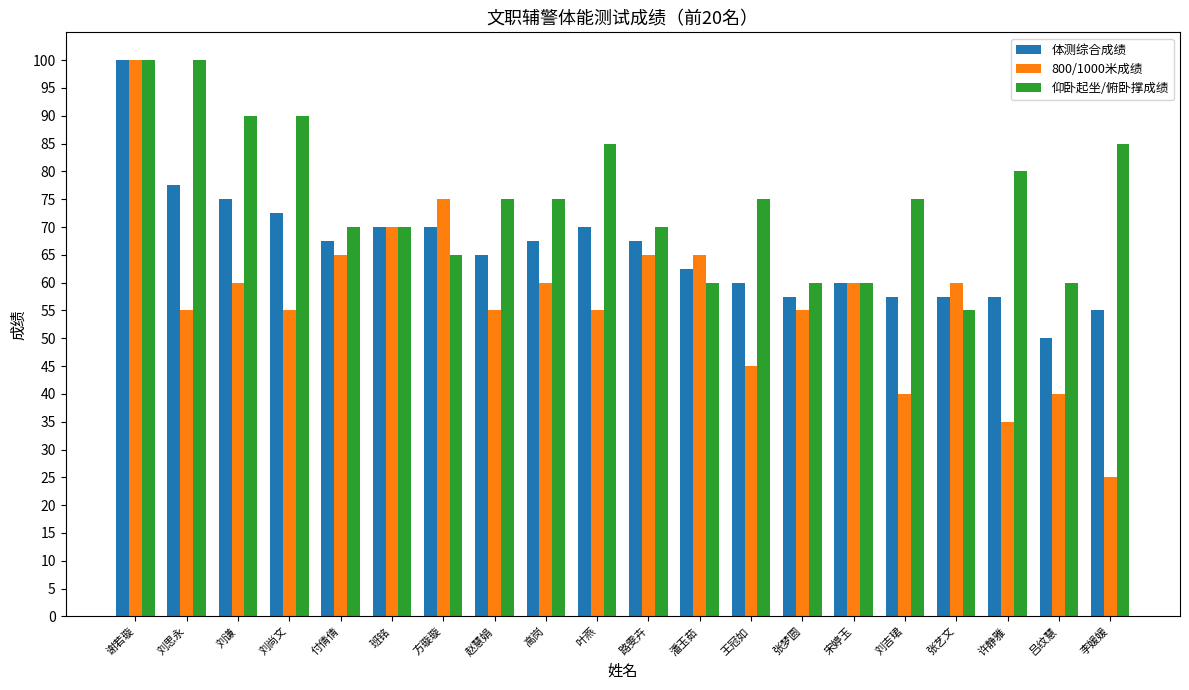

Is it true that 仰卧起坐/俯卧撑成绩 equals 25.9 at 叶燕?

False